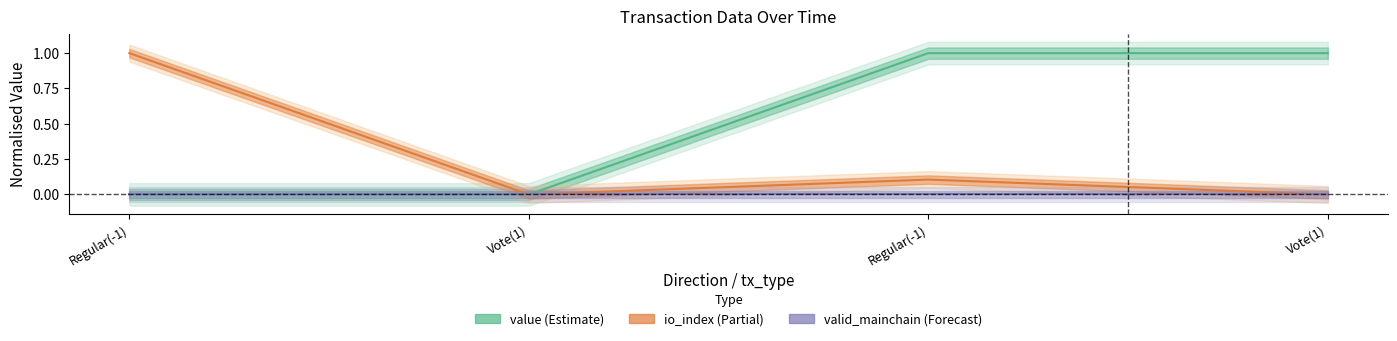

At which label does value (center) reach its minimum?

Regular(-1)